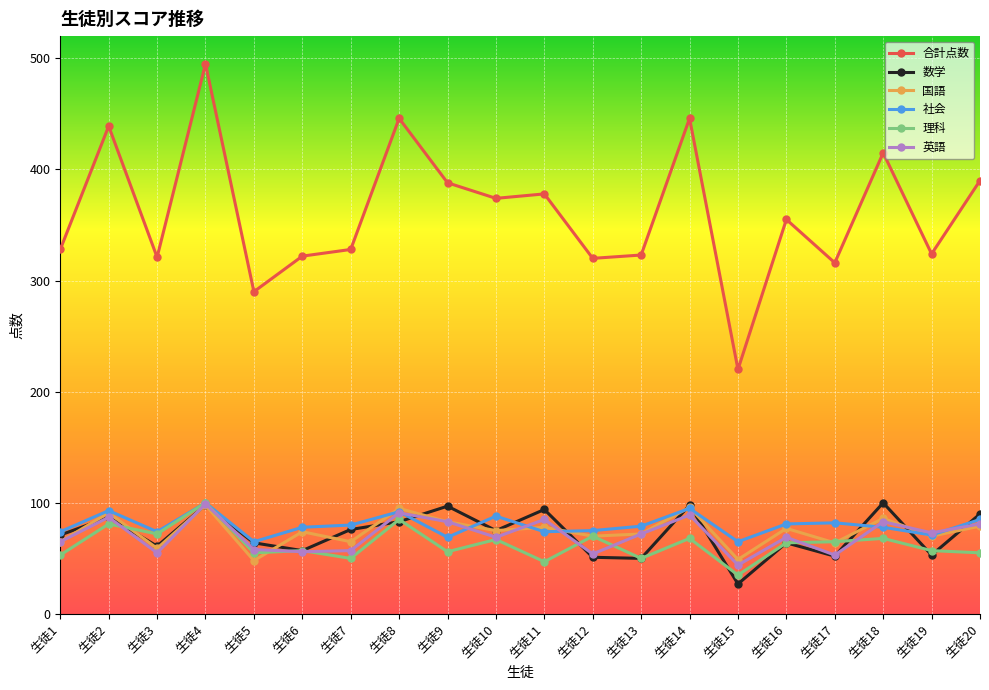

How many lines are shown in the chart?

6